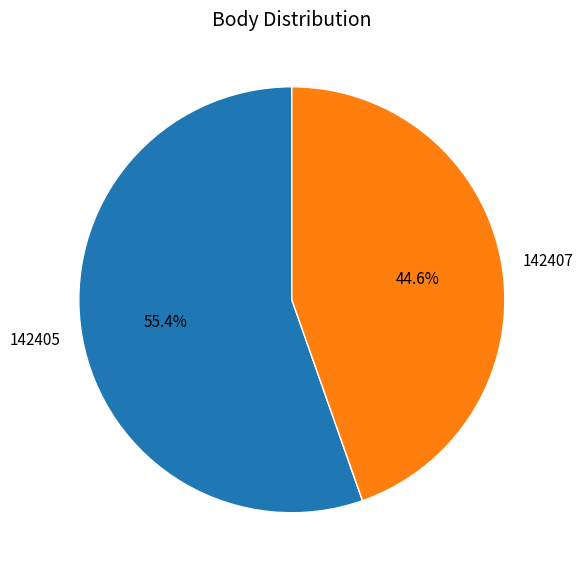

How many slices are in this pie chart?

2